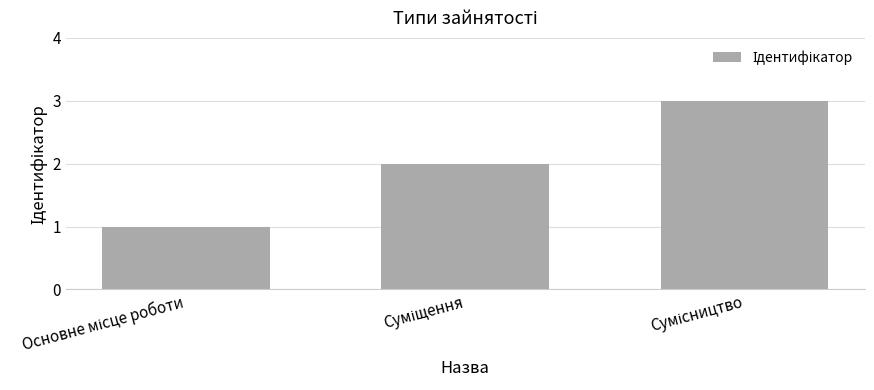

What is the sum of all values?

6